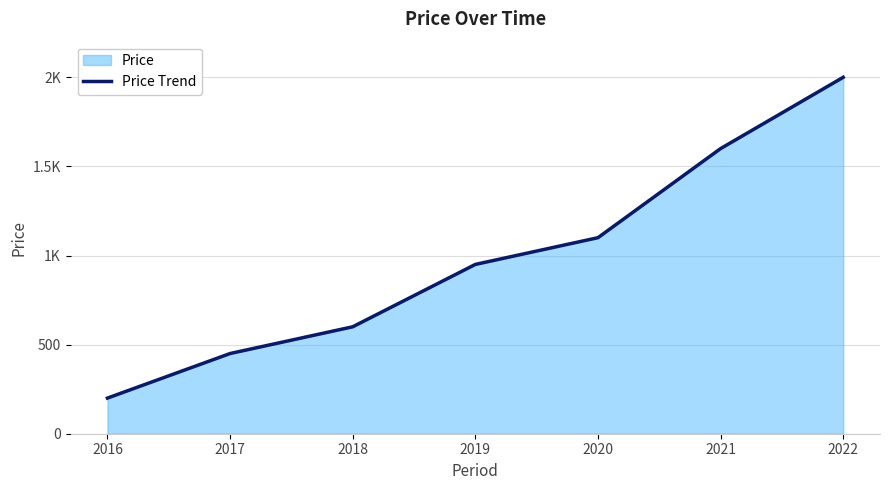

What is the change in value from 2019 to 2020?

+150